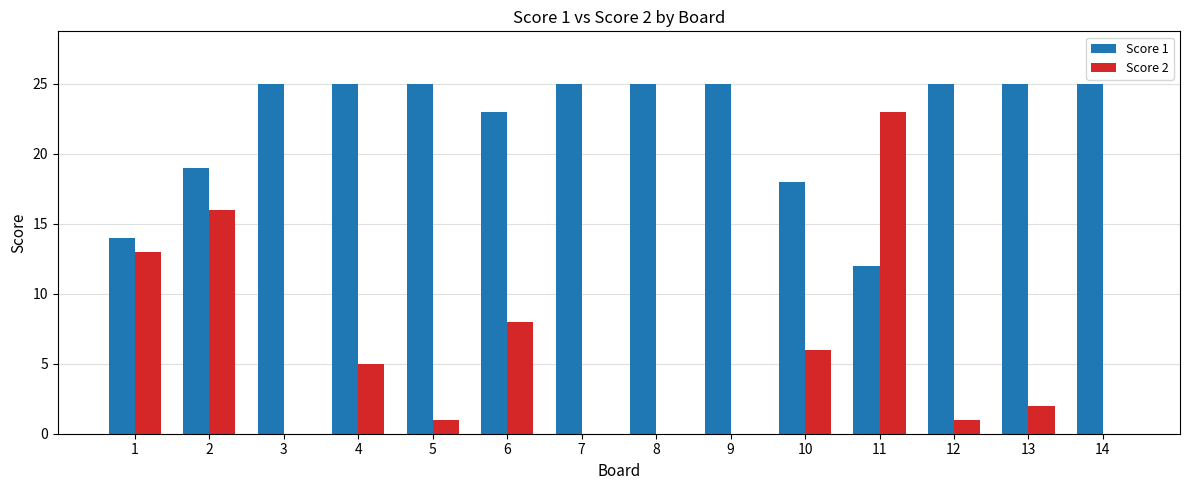

Reading right to left, what are all the values shown in this chart?

Score 1: 25	25	25	12	18	25	25	25	23	25	25	25	19	14
Score 2: 0	2	1	23	6	0	0	0	8	1	5	0	16	13